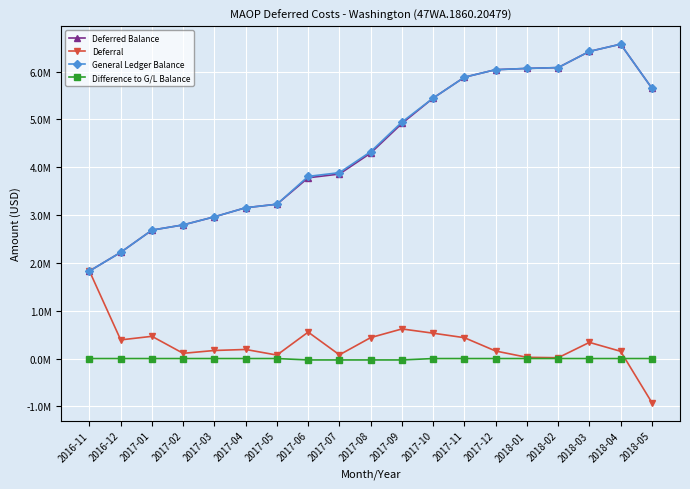

What is the smallest value displayed?

-920500.7